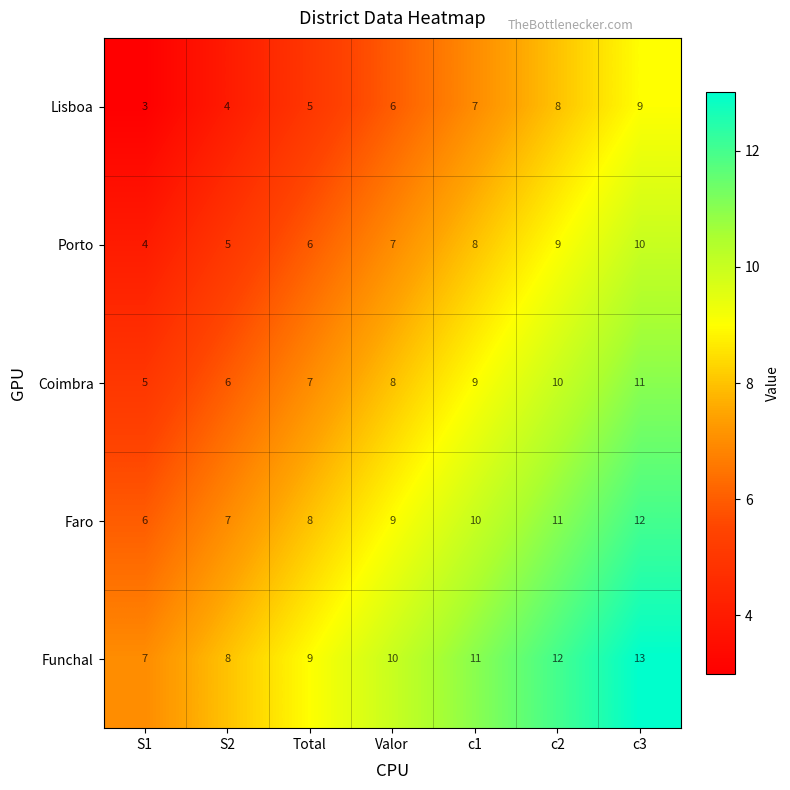

What is the spread (max minus min) of values at S1?

4